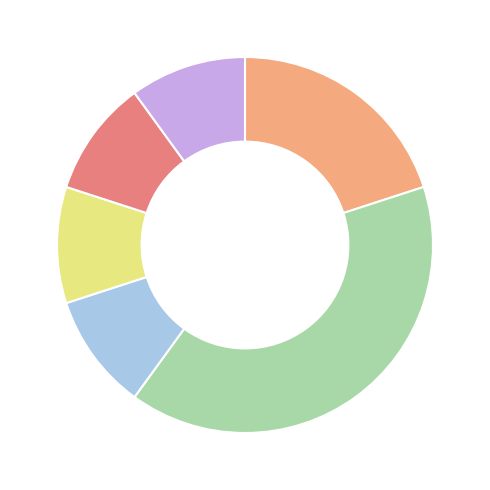

Is there a majority slice in this chart?

No